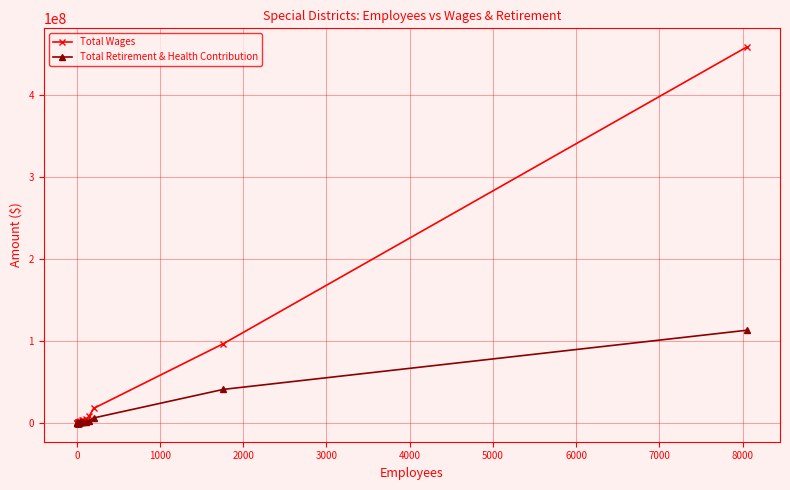

What is the greatest value displayed?

458155834